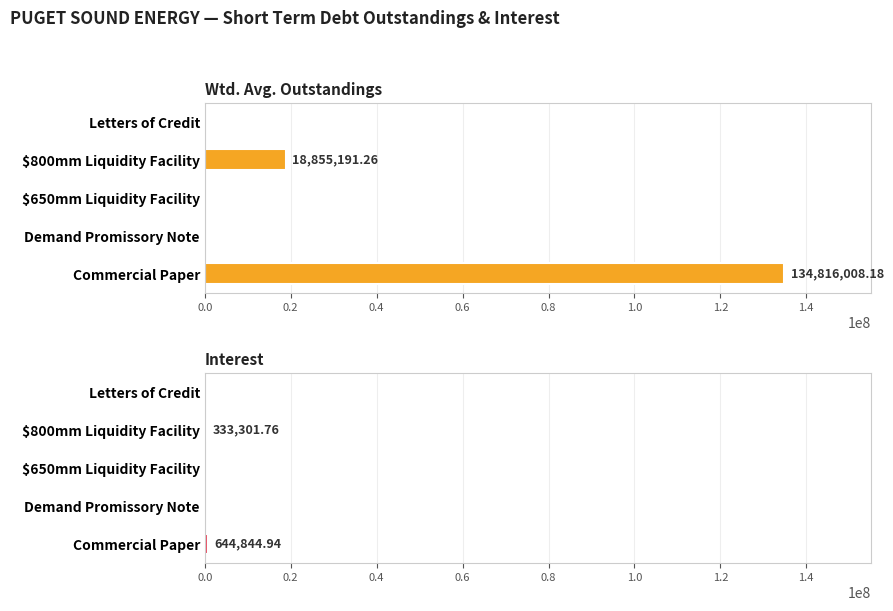

Reading right to left, transcribe all the data shown in this chart.

Wtd. Avg. Outstandings: 0.0	18855191.3	0.0	0.0	134816008.2
Interest: 0.0	333301.8	0.0	0.0	644844.9